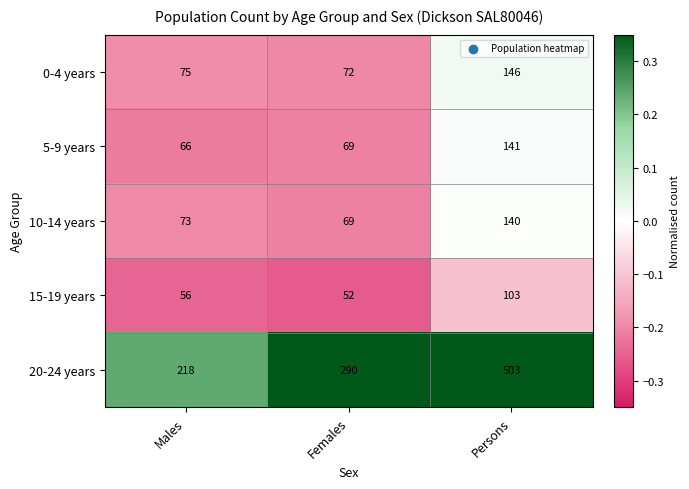

Which series has the largest range (max minus min)?

20-24 years